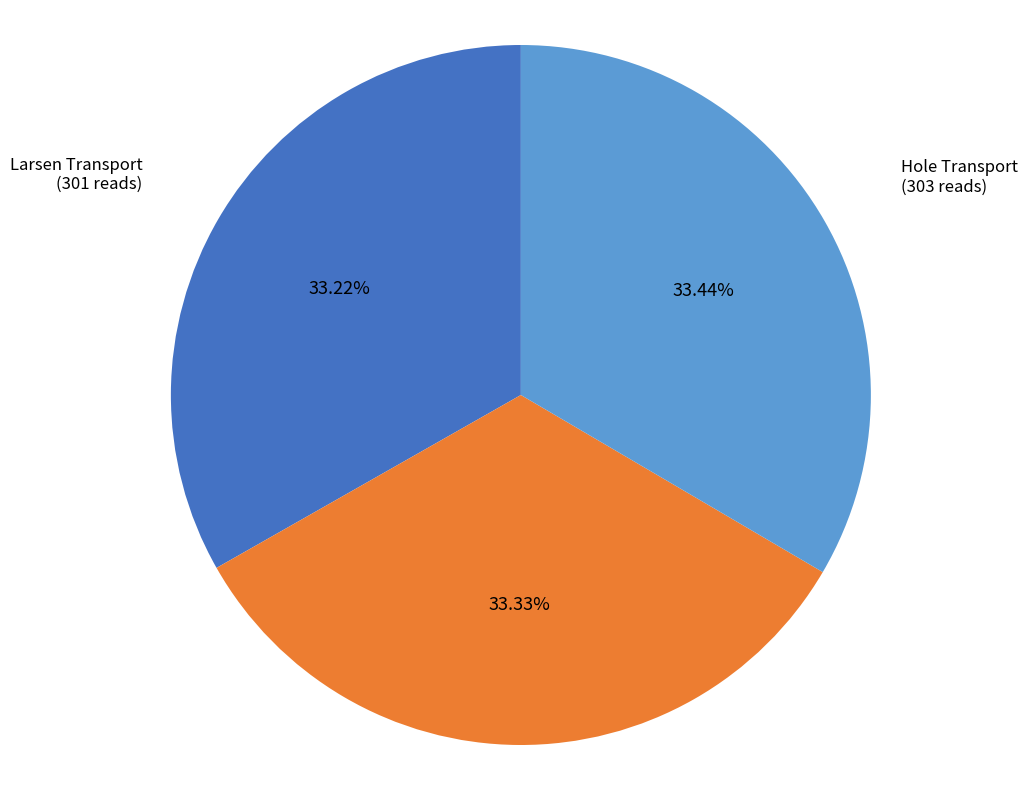

Approximately how many times larger is the value at Hole Transport compared to Spandau Spedisjon?

1.0